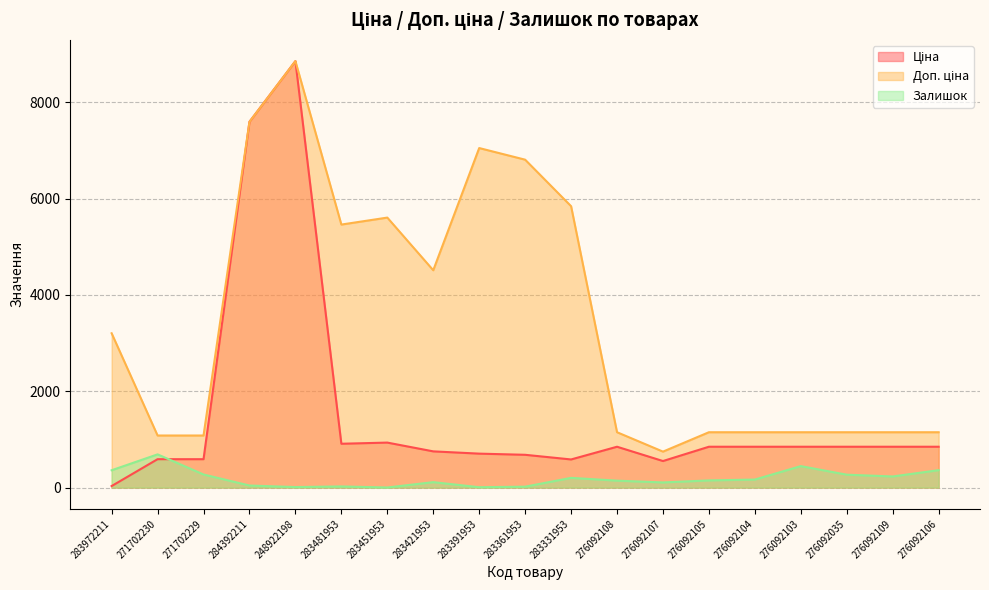

Does the chart have visible grid lines?

Yes